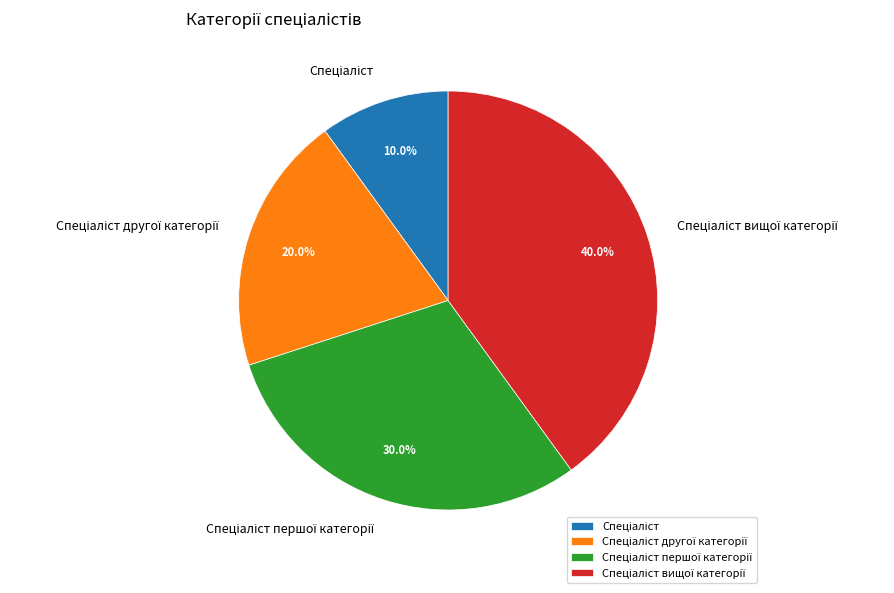

Does any single category account for the majority?

No